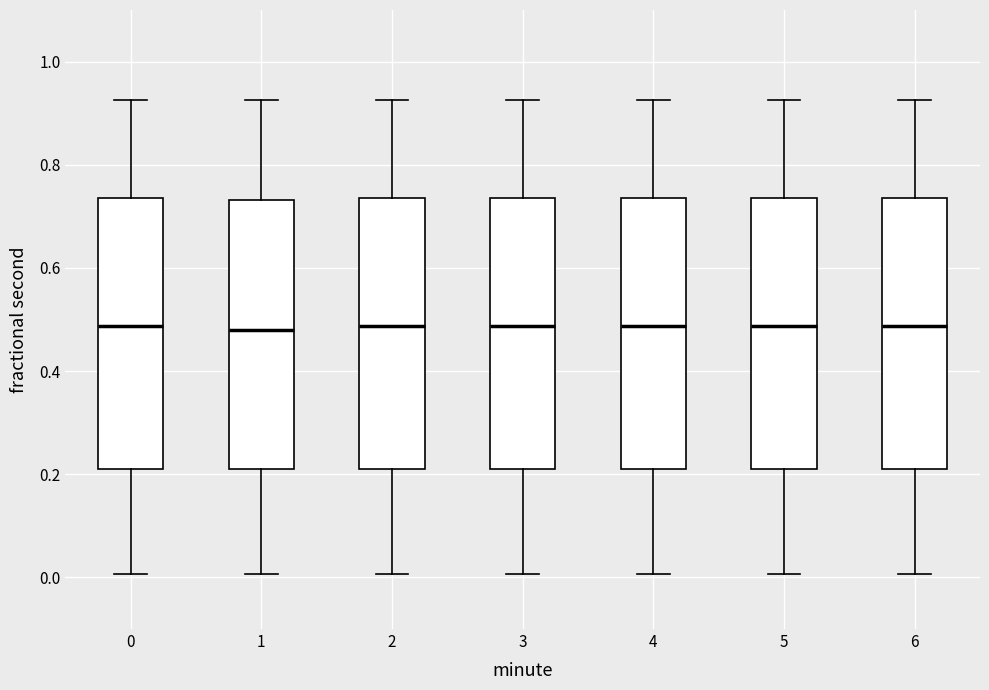

Where does the median line of the box at x = 5 sit on the y-axis? The values are not printed on the chart, so give them approximately, as read against the axis.

0.48